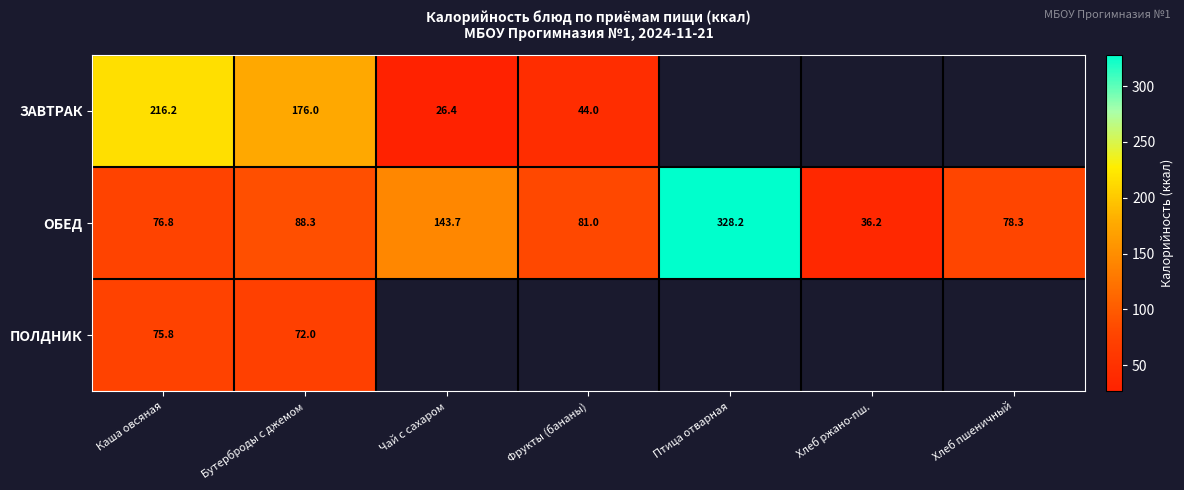

Rank the categories by ОБЕД value from lowest to highest.

Хлеб ржано-пш., Каша овсяная, Хлеб пшеничный, Фрукты (бананы), Бутерброды с джемом, Чай с сахаром, Птица отварная